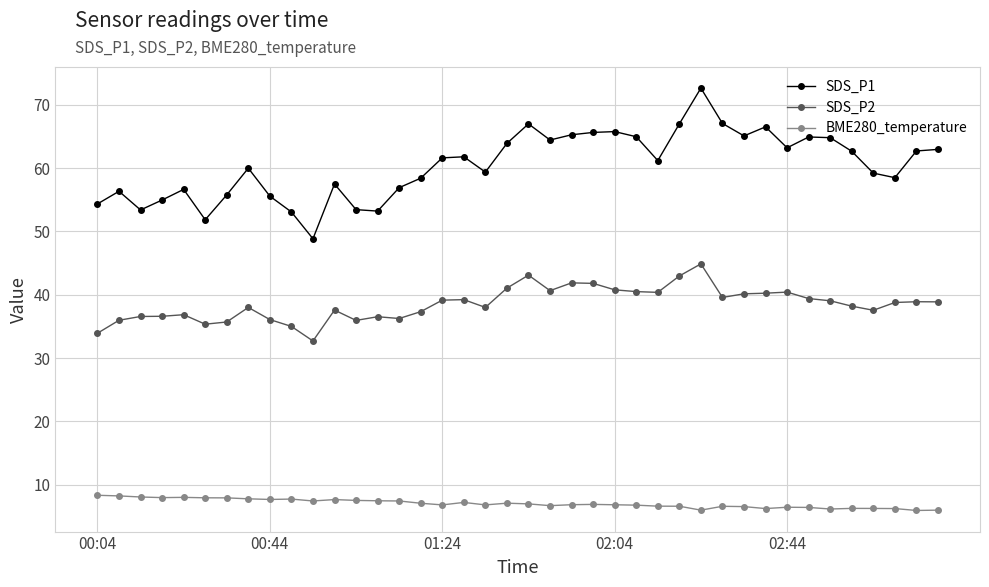

Rank the series by their average value, from lowest to highest.

BME280_temperature, SDS_P2, SDS_P1